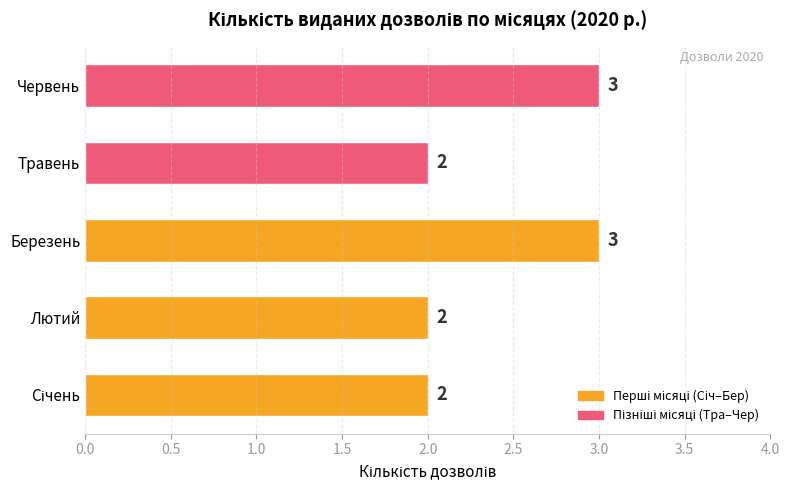

Are the bars horizontal?

Yes